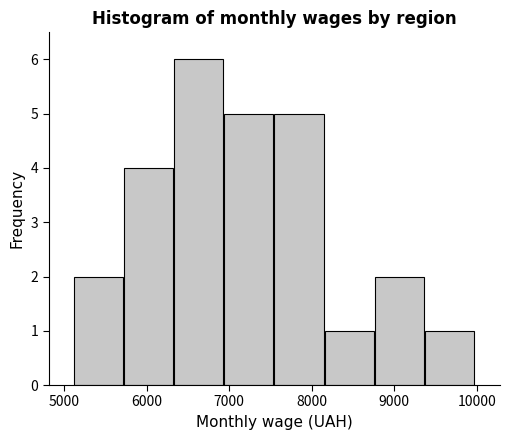

Reading left to right, list every bar in this chart as the range it spans on the x-axis followed by its height. Neither the bar edges nor the heights are printed on the chart, so give them approximately, as read against the axes.

5100 to 5700: 2
5700 to 6300: 4
6300 to 6900: 6
6900 to 7500: 5
7500 to 8200: 5
8200 to 8800: 1
8800 to 9400: 2
9400 to 10000: 1